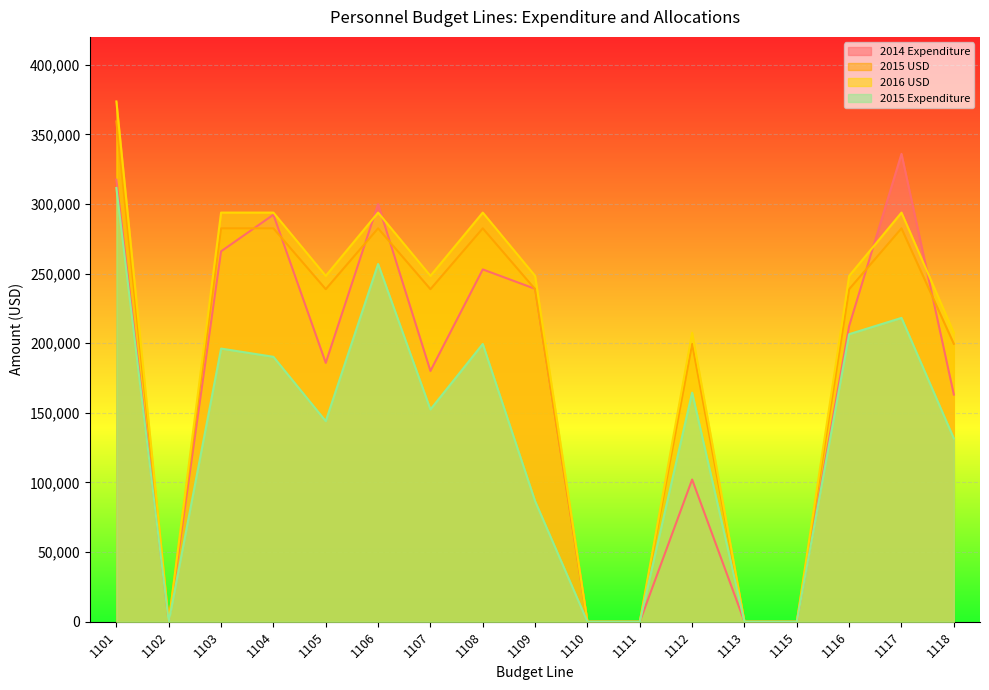

True or false: 2015 Expenditure and 2015 USD cross at least once.

False